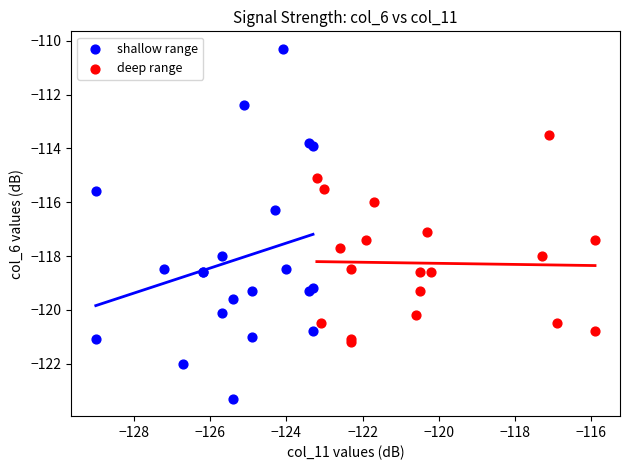

Which series has the largest Y range (max minus min)?

shallow range